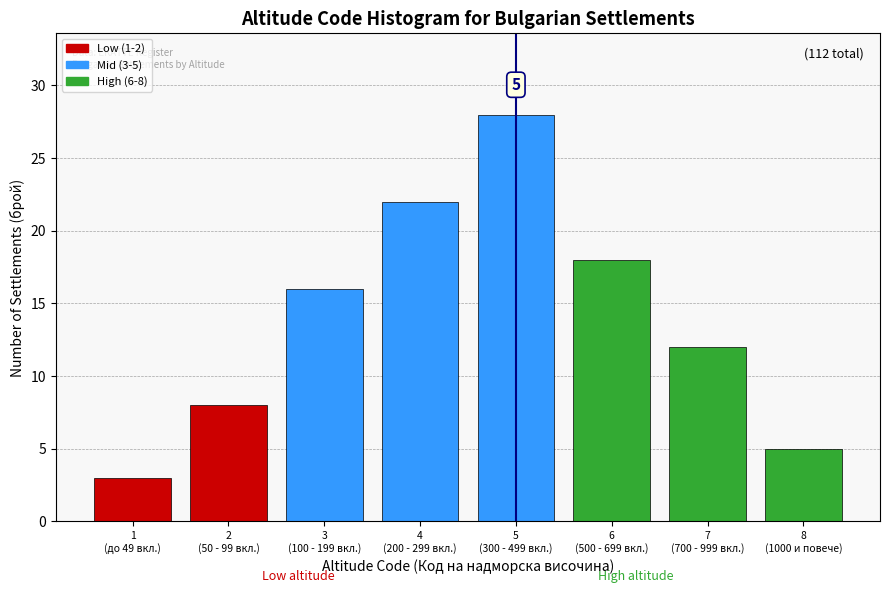

Reading left to right, extract all data points from this chart.

3	8	16	22	28	18	12	5